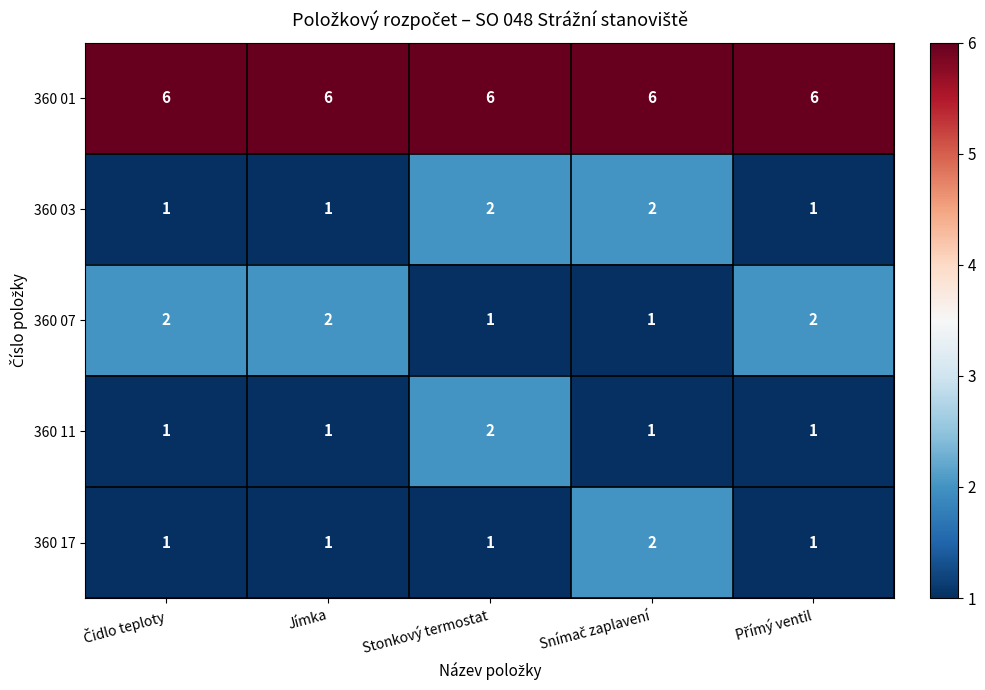

What is the spread (max minus min) of values at Jímka?

5